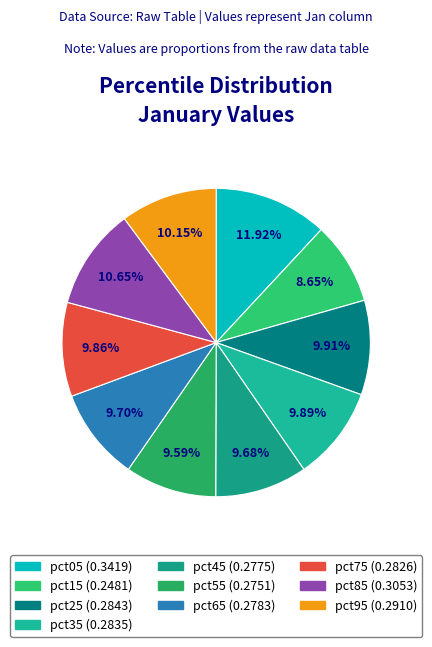

What is the smallest slice in the pie chart?

pct15